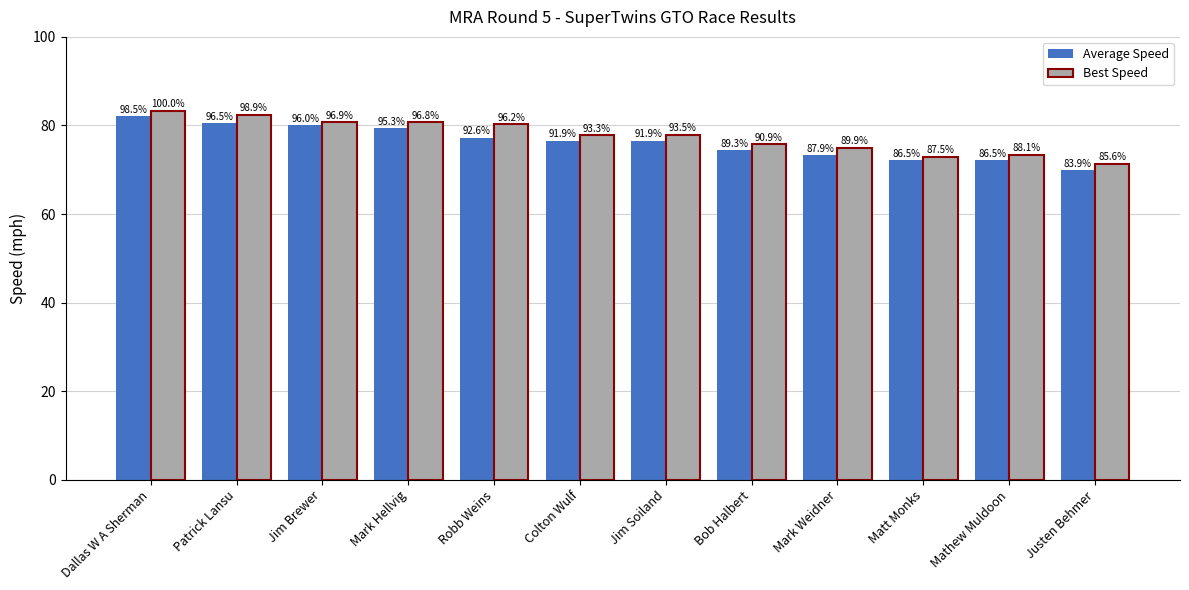

Does the chart contain any negative values?

No